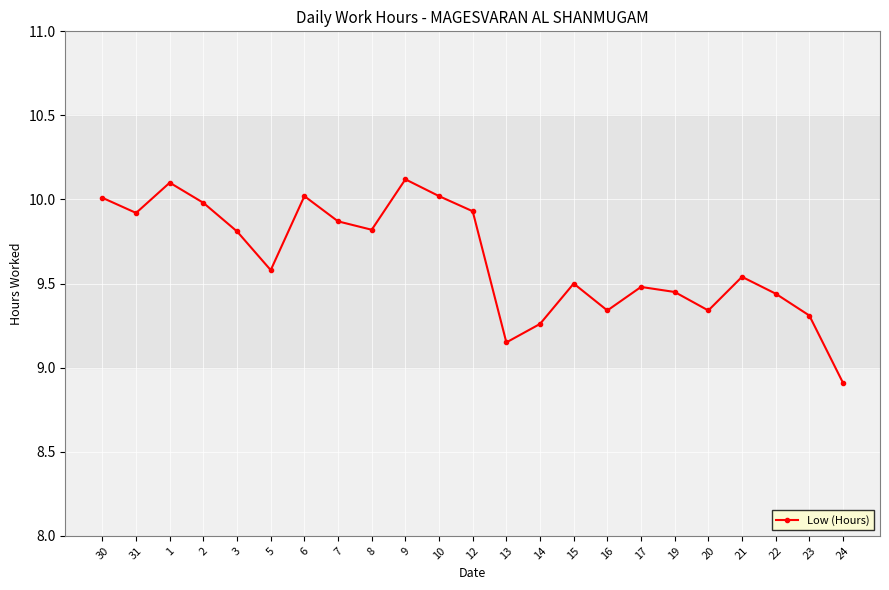

What is the label of the 18th point from the right?

5